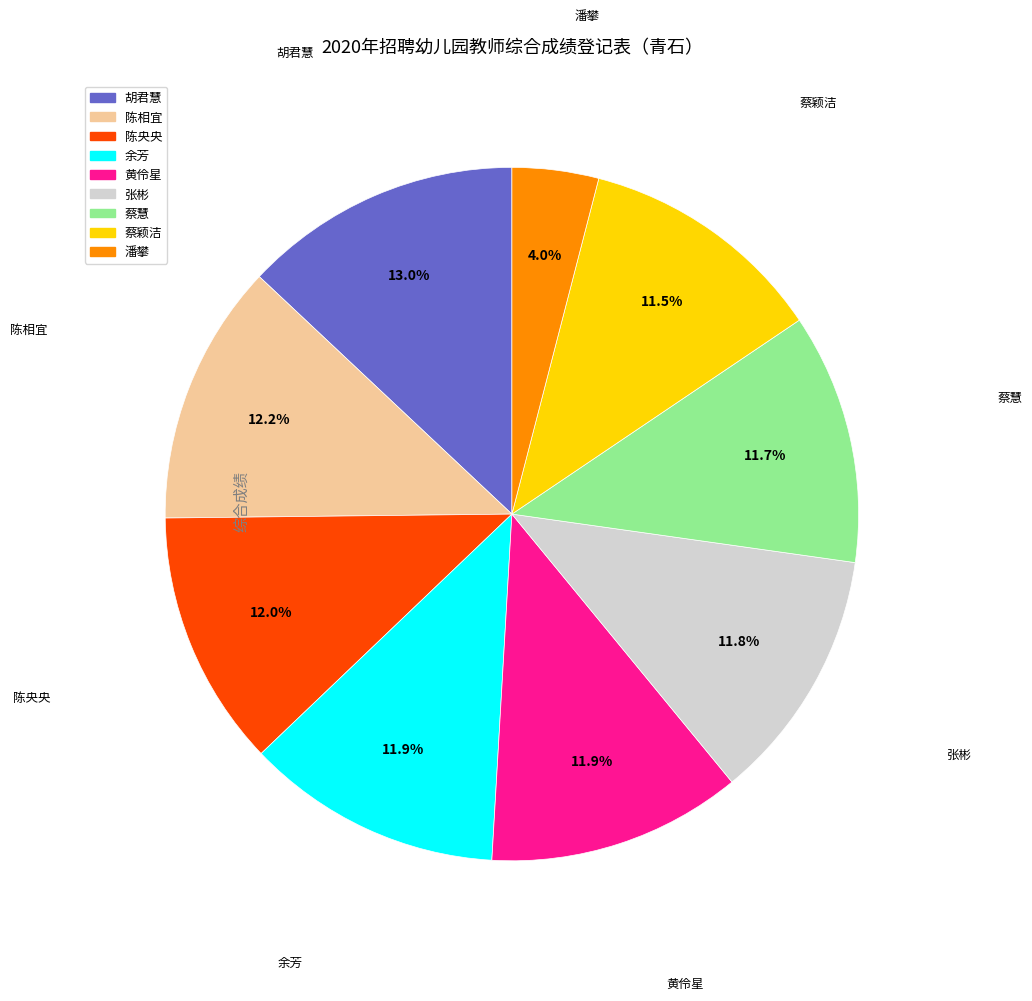

What is the ratio of the value at 张彬 to the value at 陈相宜?

1.0